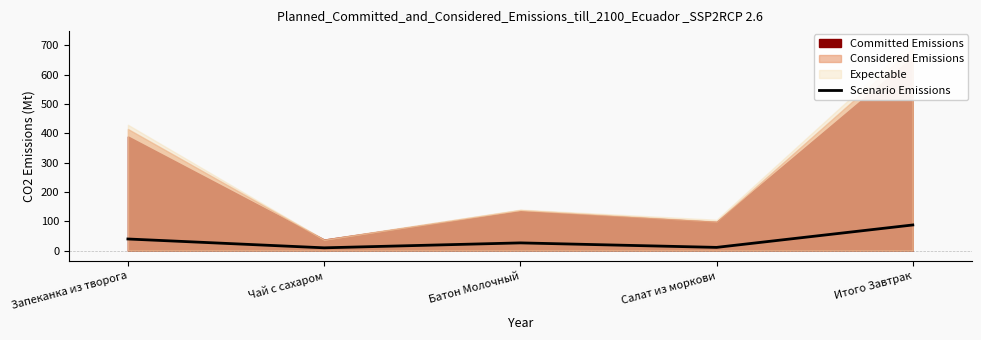

What is the difference between the maximum and minimum values?

77.9